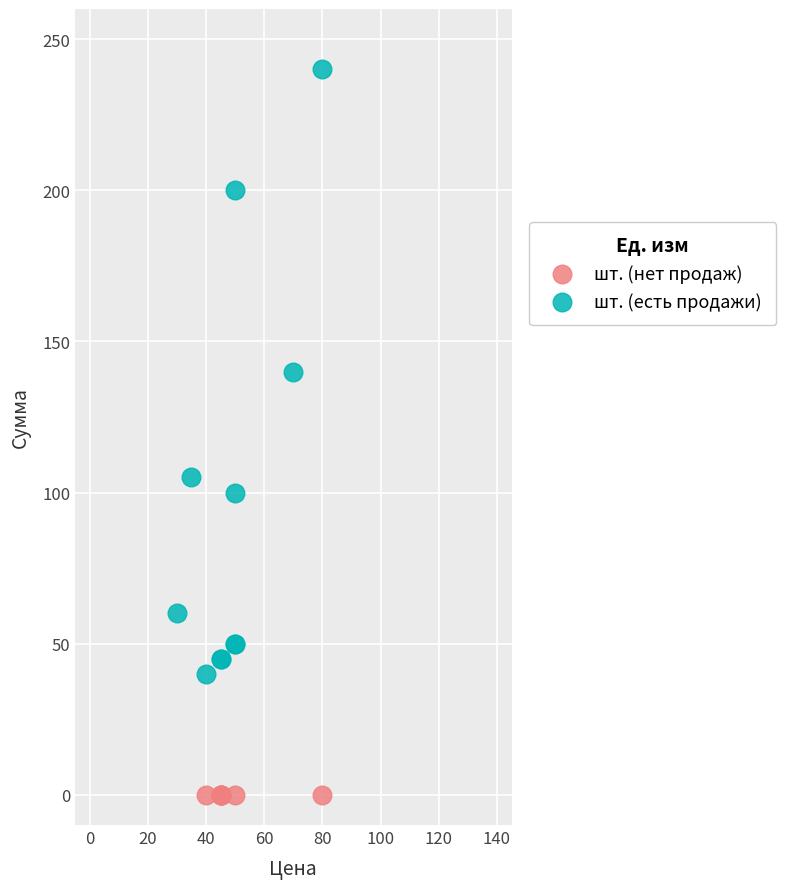

Which series contains the highest Y value?

шт. (есть продажи)